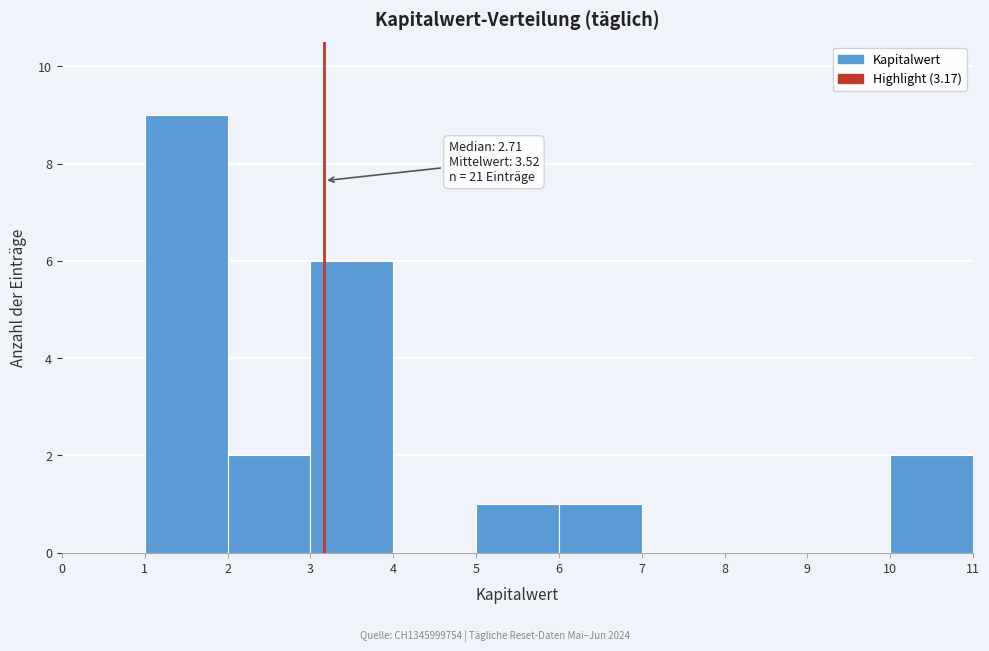

Which range on the x-axis has the tallest bar?

1 to 2